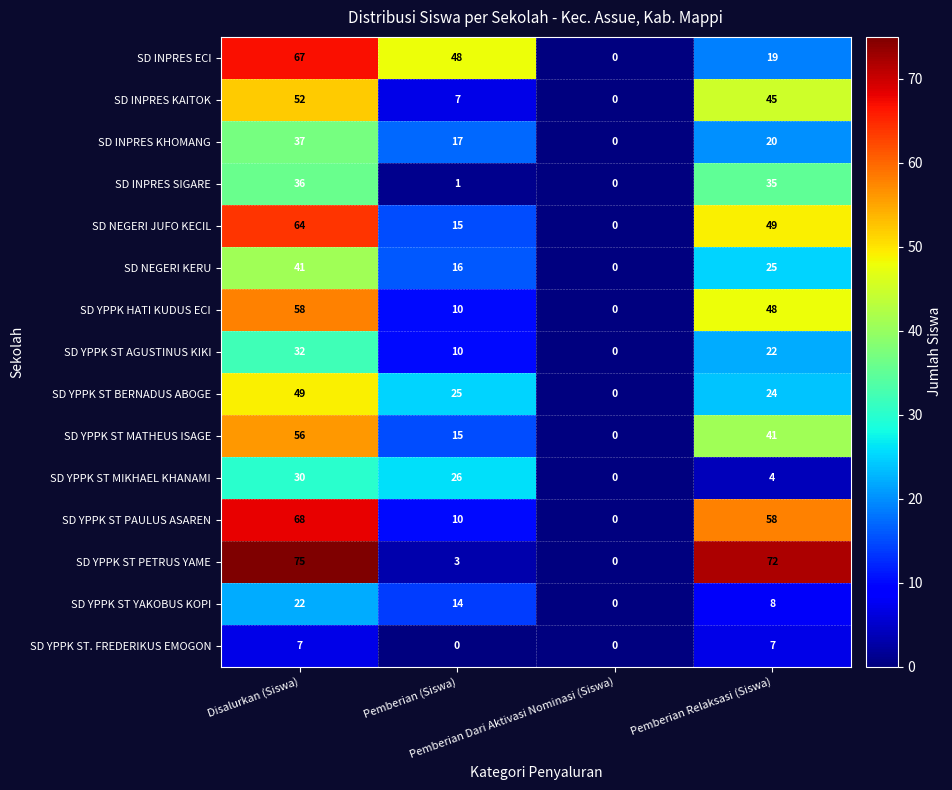

What is the sum of all SD YPPK ST PAULUS ASAREN values?

136